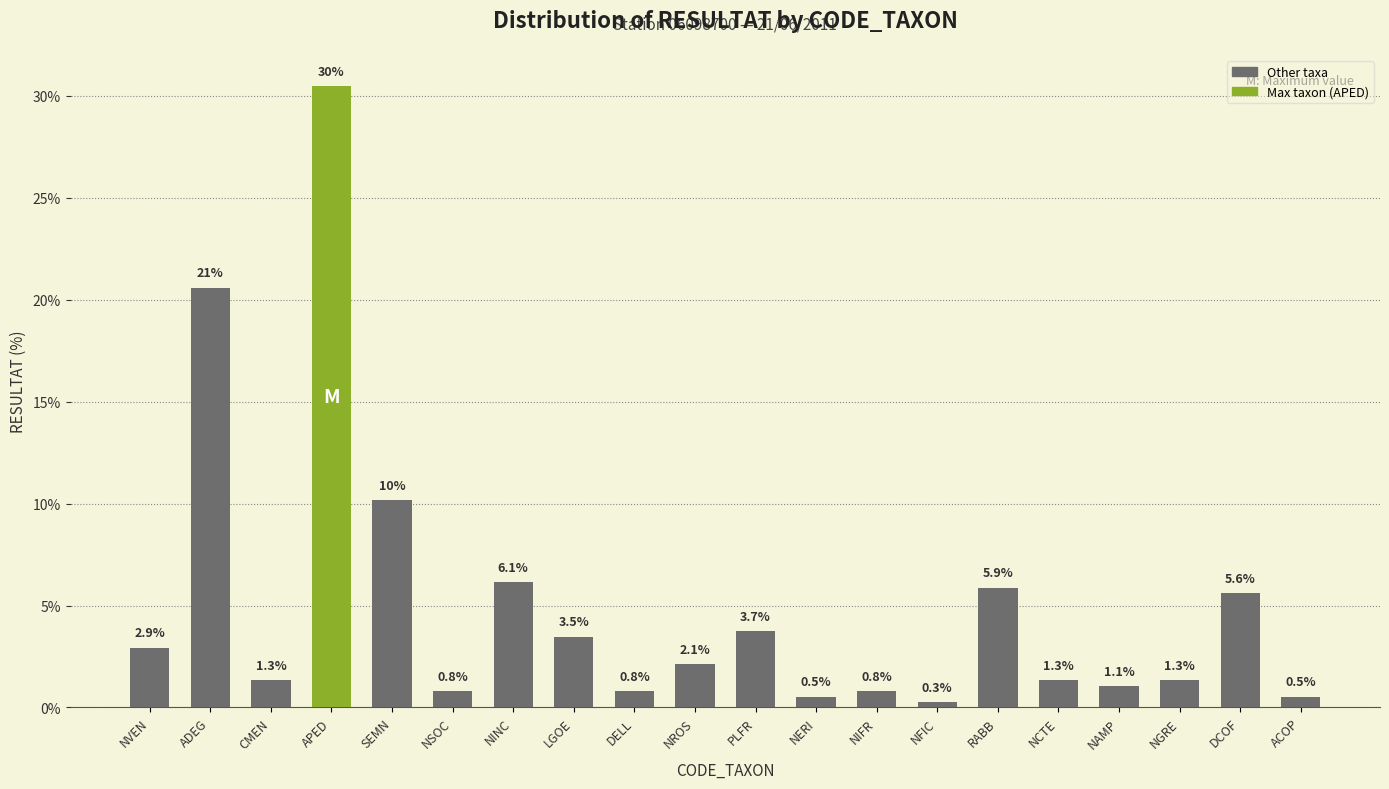

At which label does the data first exceed 2?

NVEN